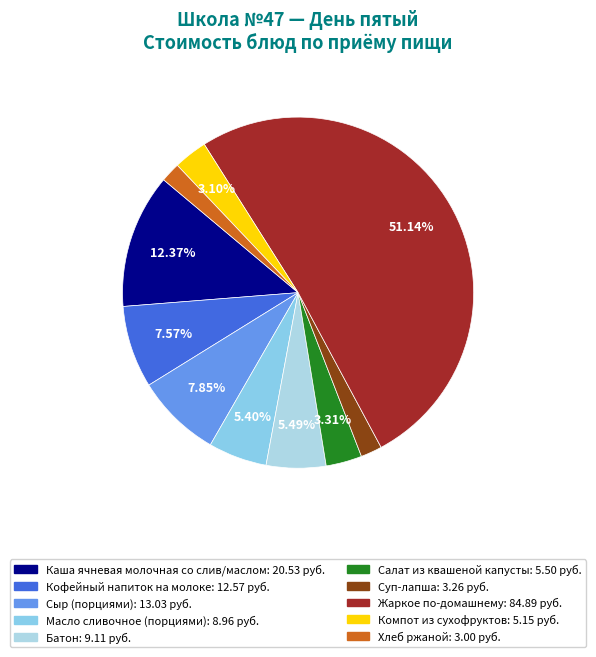

True or false: Батон accounts for 5% of the total.

True